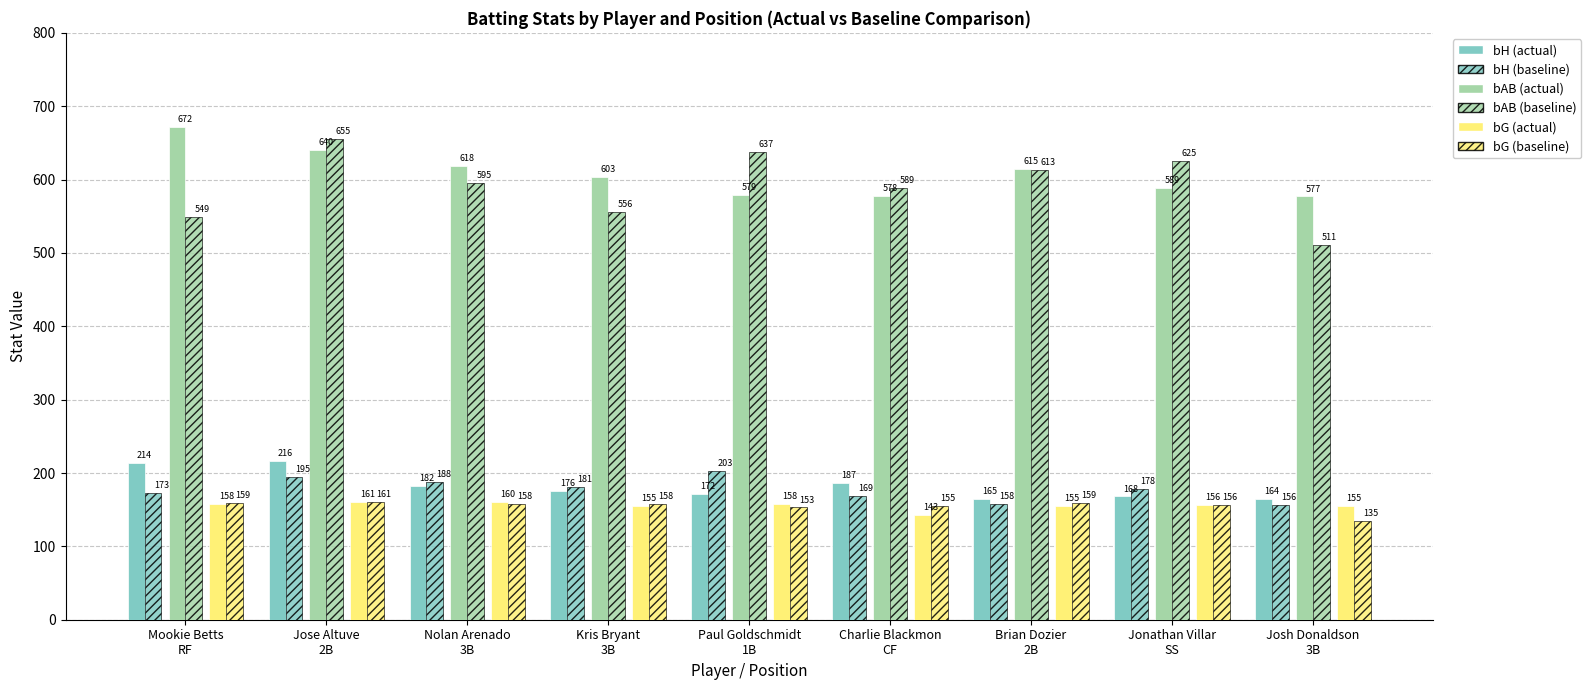

How many values in the bAB (baseline) series are below 595?

4